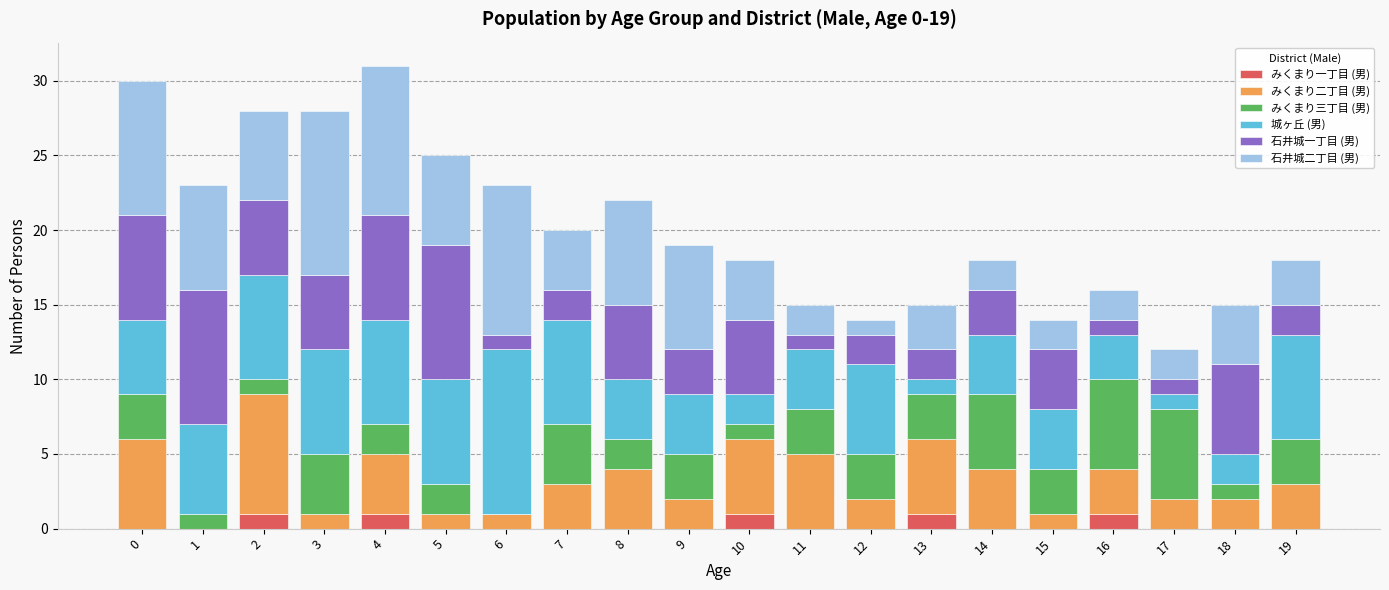

What is the difference between the 石井城二丁目 (男) values at 16 and 5?

4